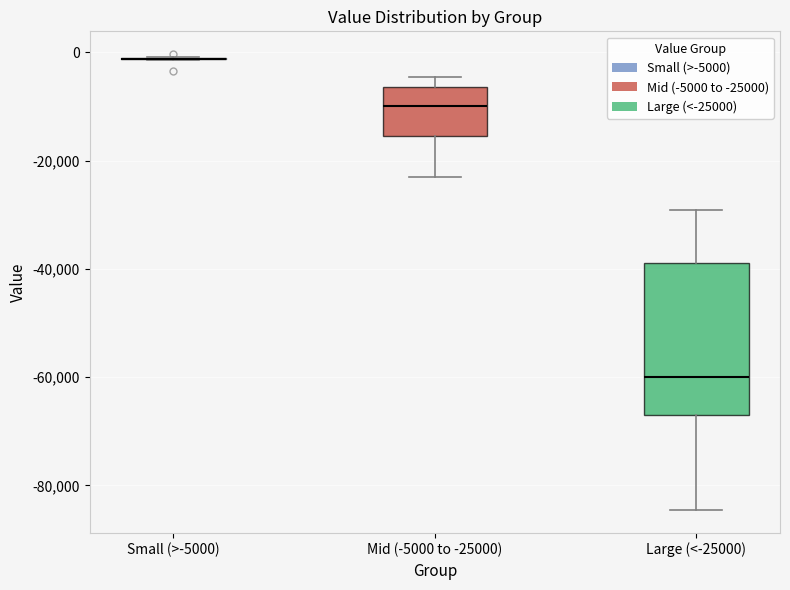

Reading left to right, read every box against the y-axis: the position of its median line, the range the box covers, and the ends of its whiskers. The values are not printed on the chart, so give them approximately, as read against the axis.

Small (>-5000): box collapsed to a line at -2000, whiskers -2000 to 0
Mid (-5000 to -25000): median -10000, box -16000 to -6000, whiskers -24000 to -4000
Large (<-25000): median -60000, box -66000 to -38000, whiskers -84000 to -30000